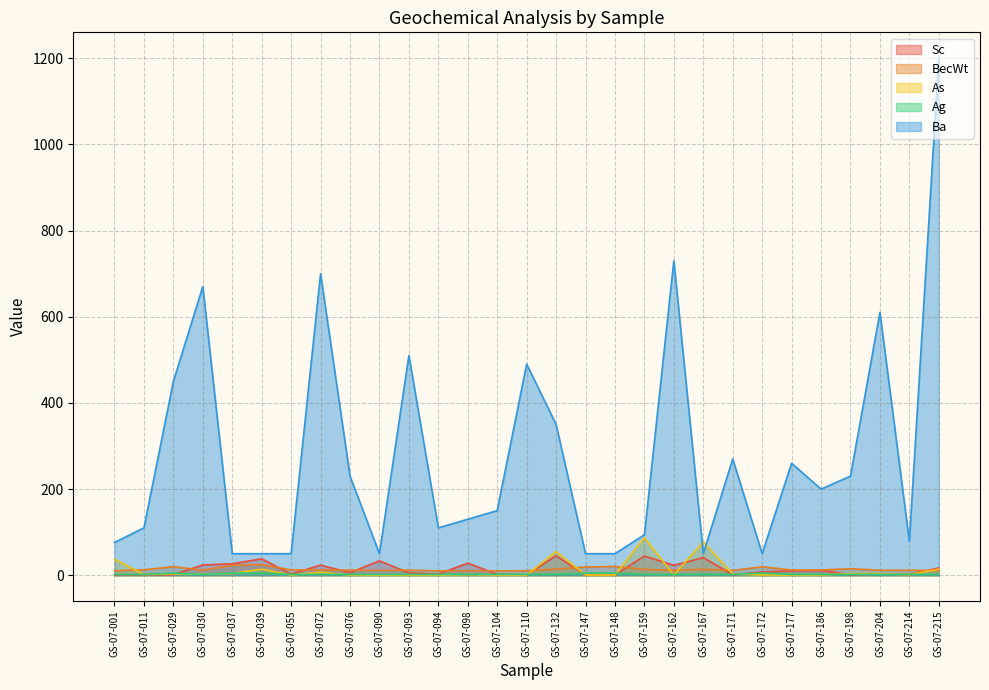

How many series are shown in this chart?

5